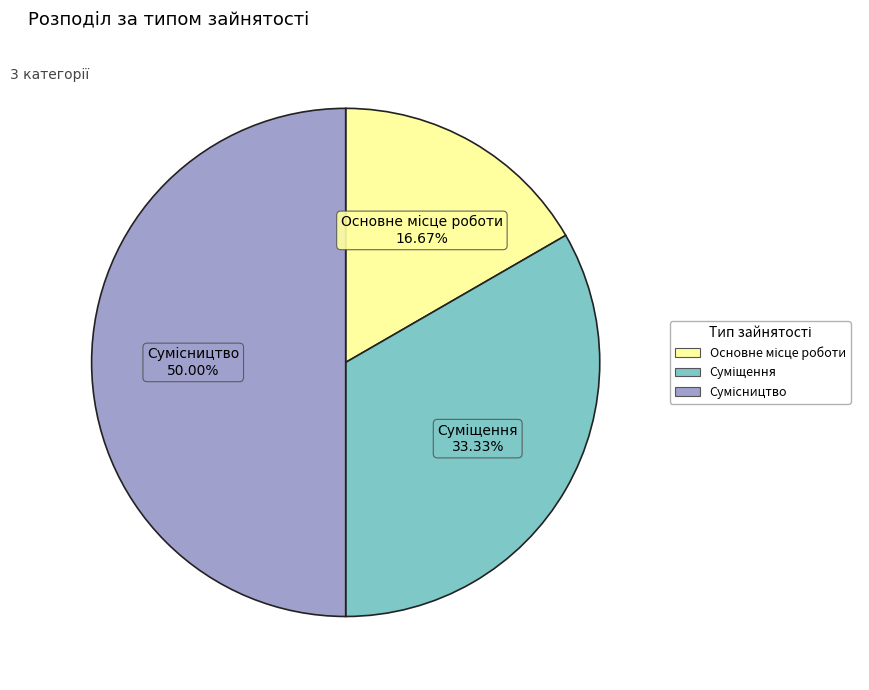

What is the largest slice in the pie chart?

Сумісництво